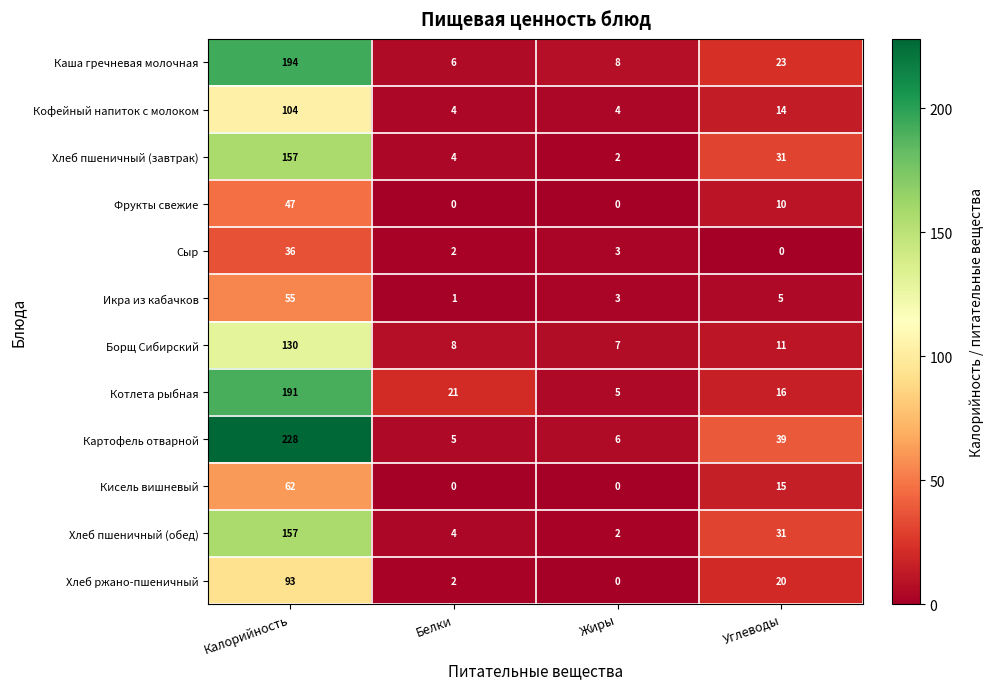

At which label is Сыр closest to 18?

Жиры